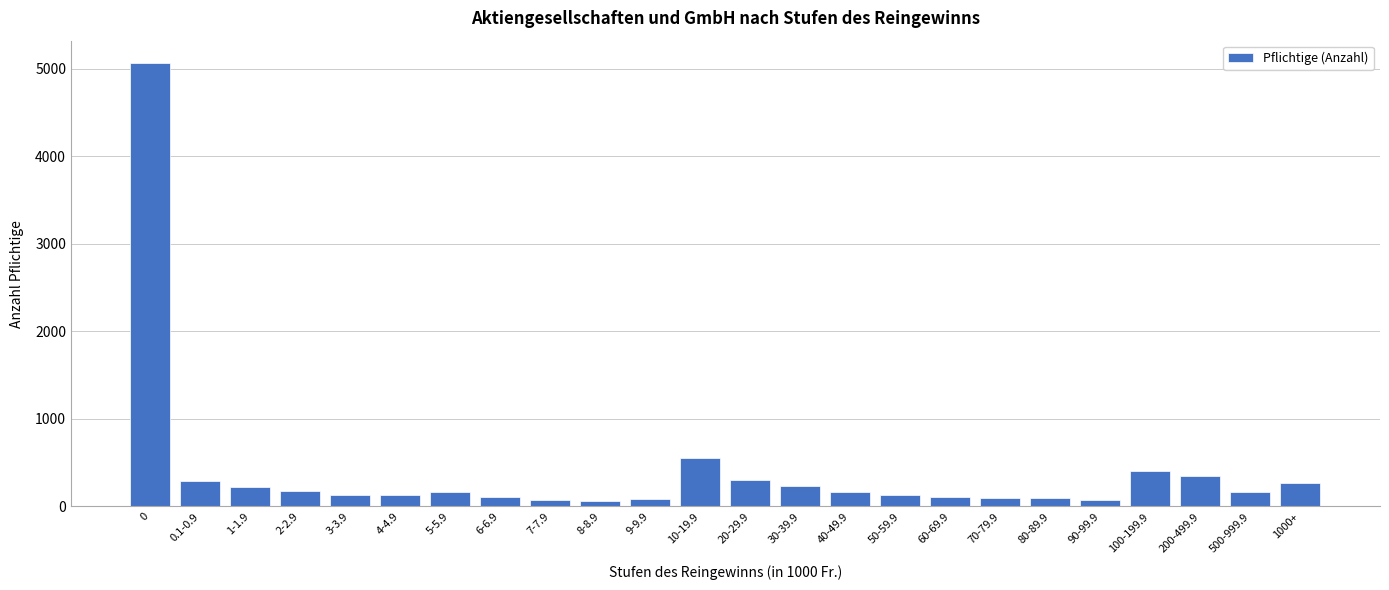

What is the difference between the values at 0 and 5-5.9?

4903